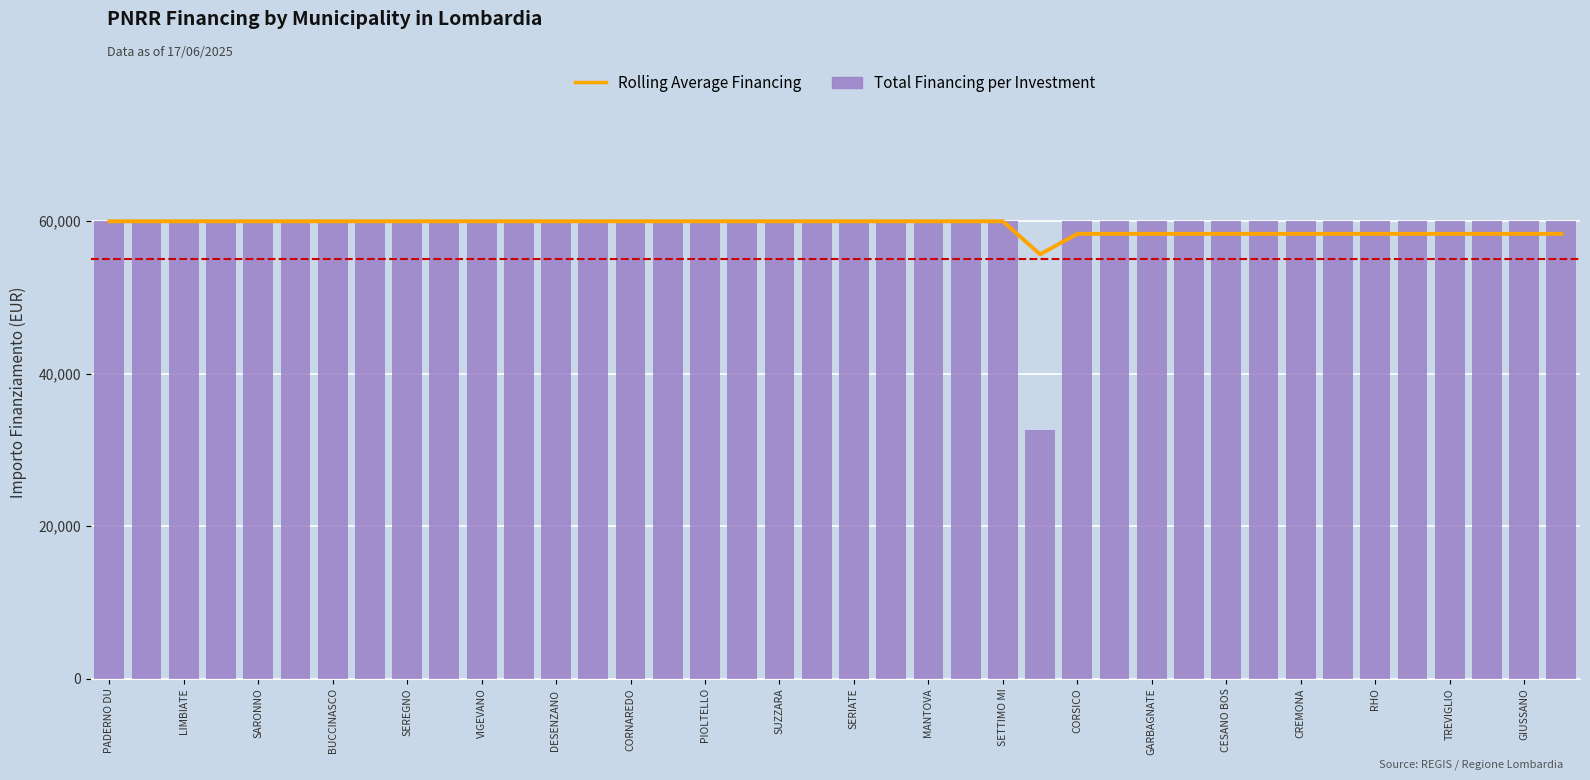

Rank the series by their maximum value, from highest to lowest.

Rolling Average Financing, Total Financing per Investment